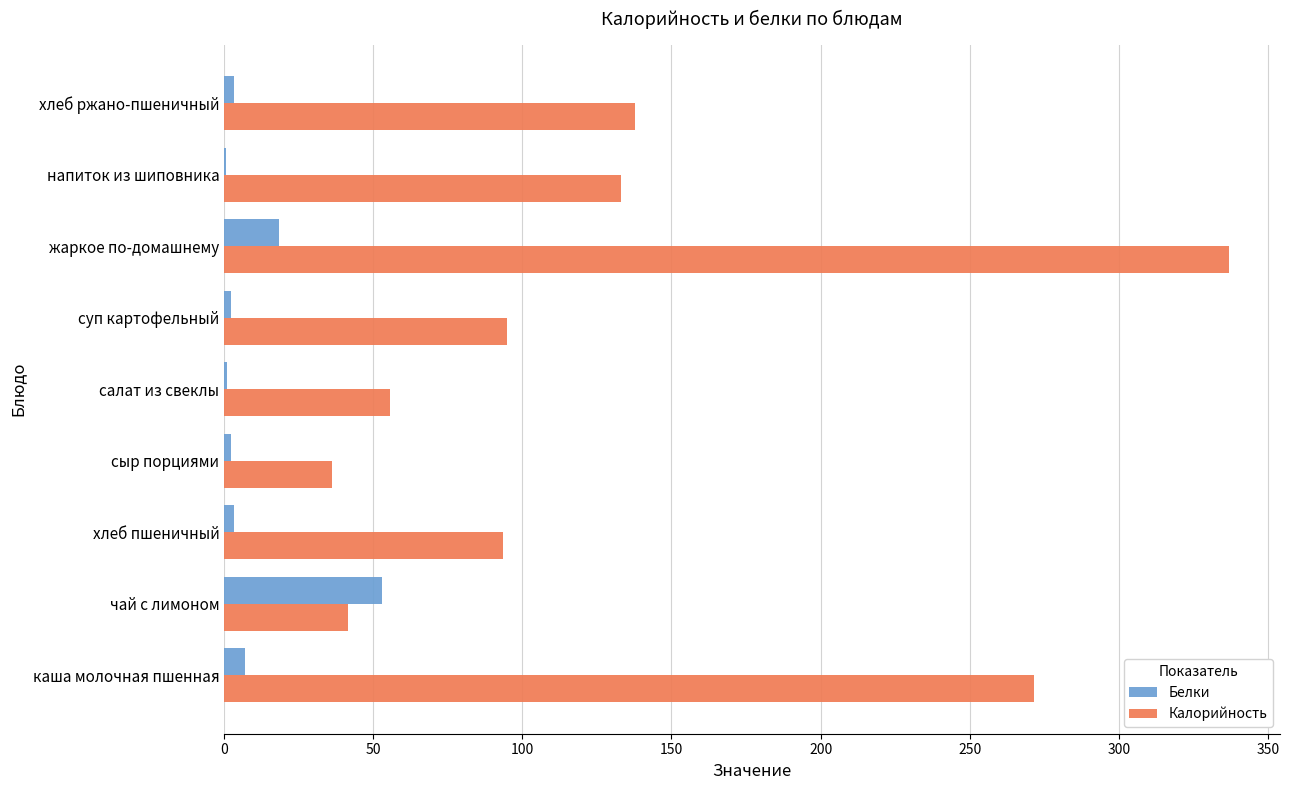

Where is Калорийность nearest to the value 186?

хлеб ржано-пшеничный